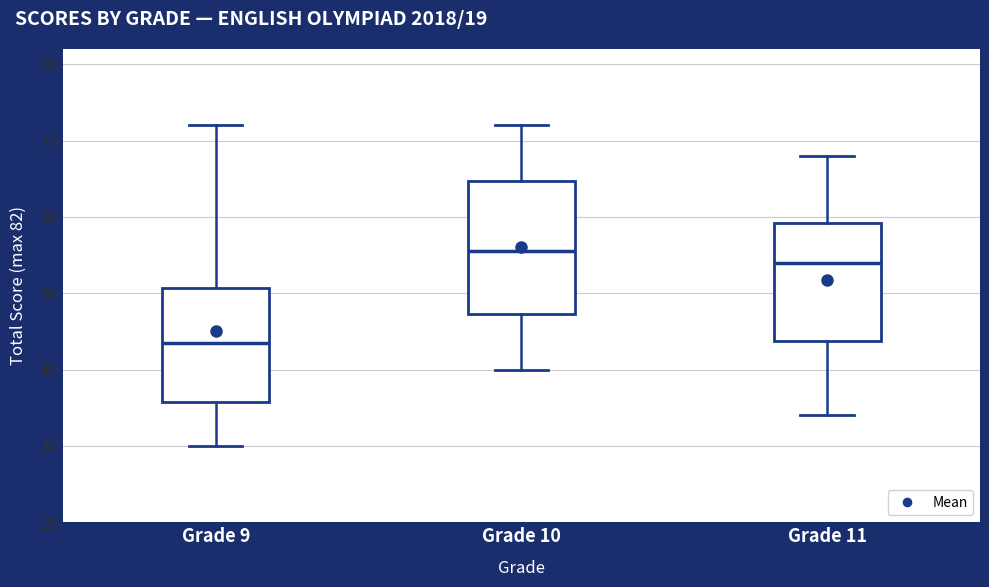

Which box's median line is the lowest?

Grade 9